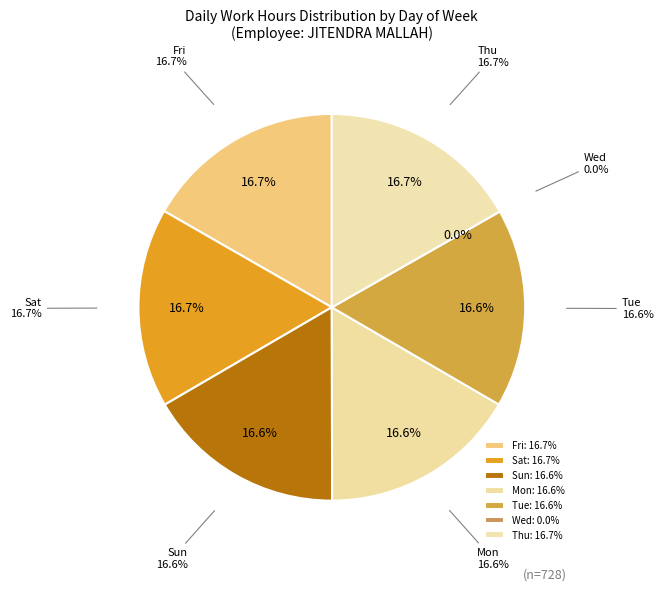

Is there any slice that represents more than half of the pie?

No